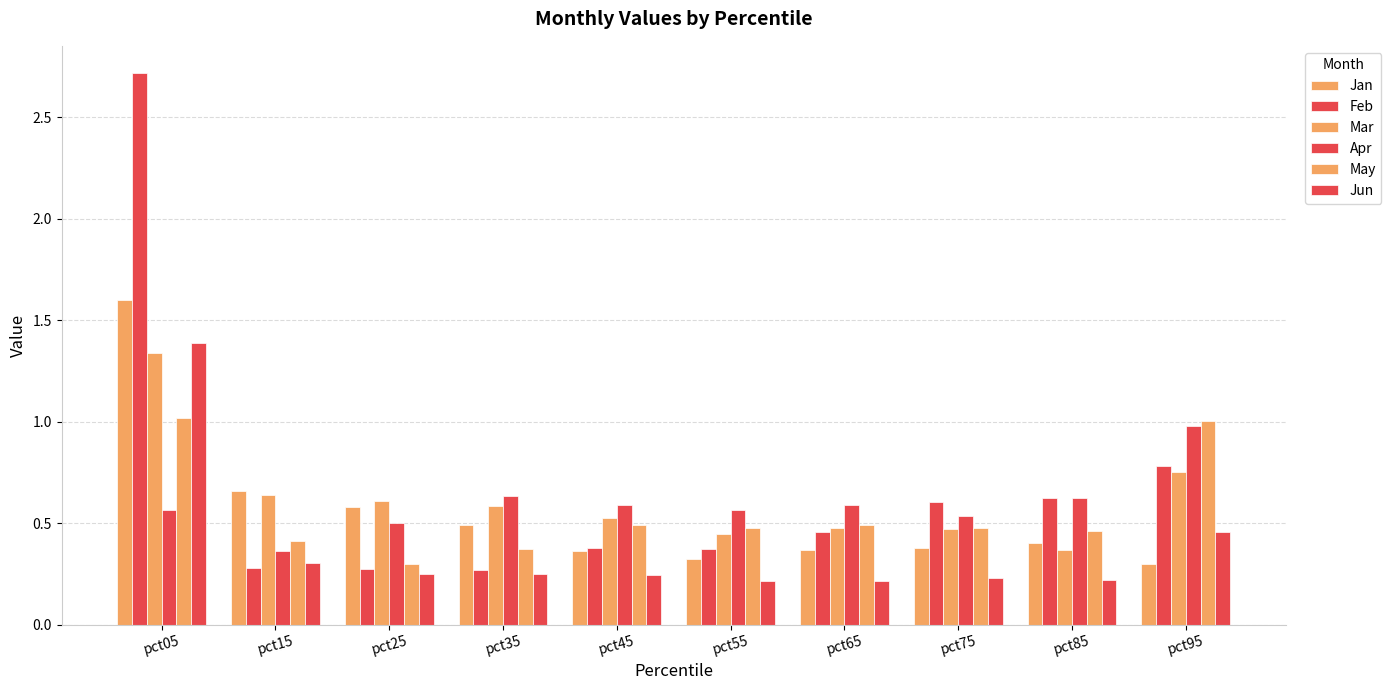

Count the number of categories in the chart.

10